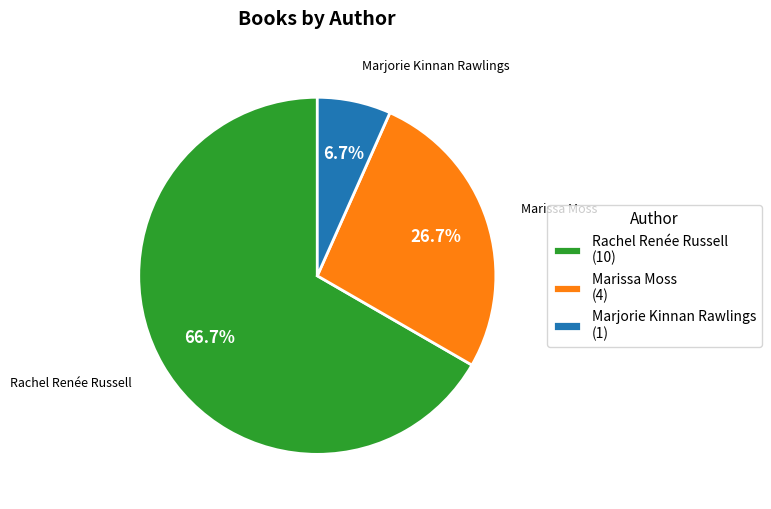

Approximately how many times larger is the value at Marissa Moss (4) compared to Rachel Renée Russell (10)?

0.4